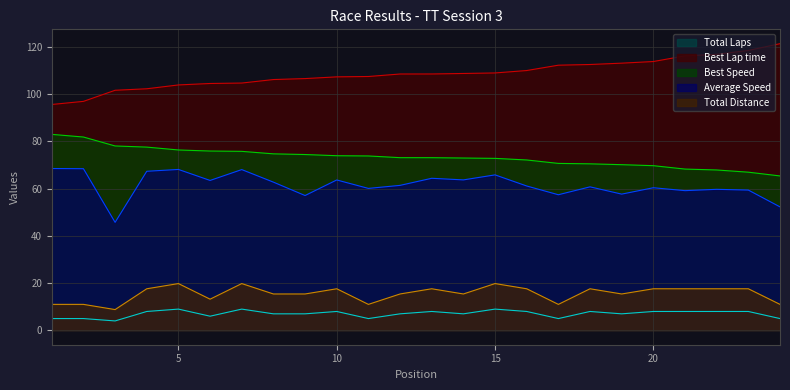

What is the difference between the maximum and minimum values in the Best Lap time series?

25.7